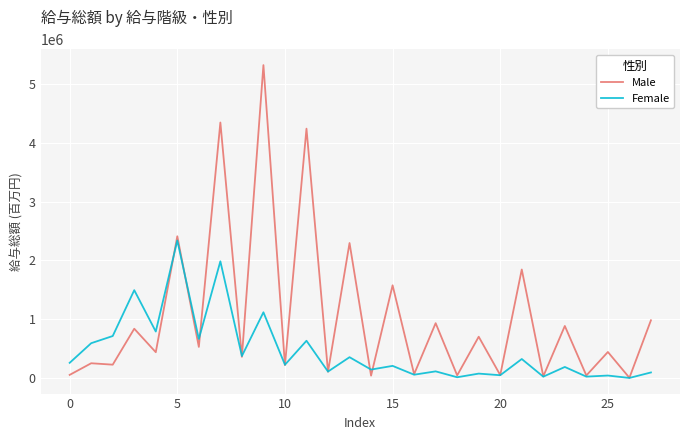

What is the maximum value shown in the chart?

5320313